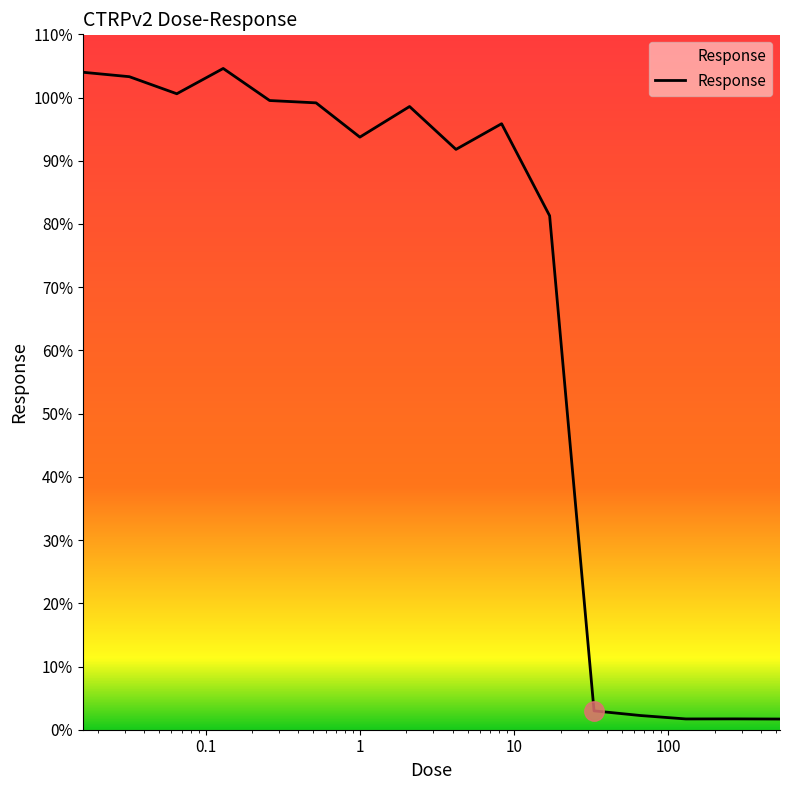

What is the difference between the maximum and minimum values?

102.9